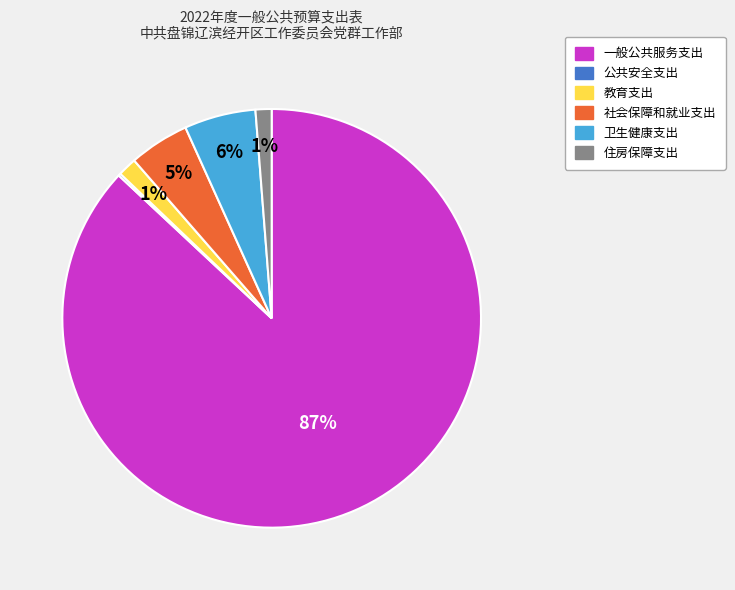

Between 社会保障和就业支出 and 卫生健康支出, which is larger?

卫生健康支出